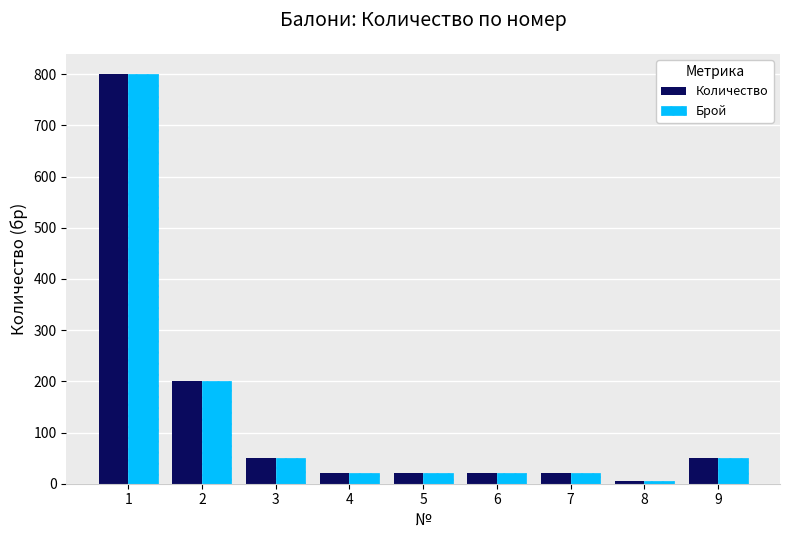

Is the value of Количество at 8 greater than the value of Брой at 2?

No